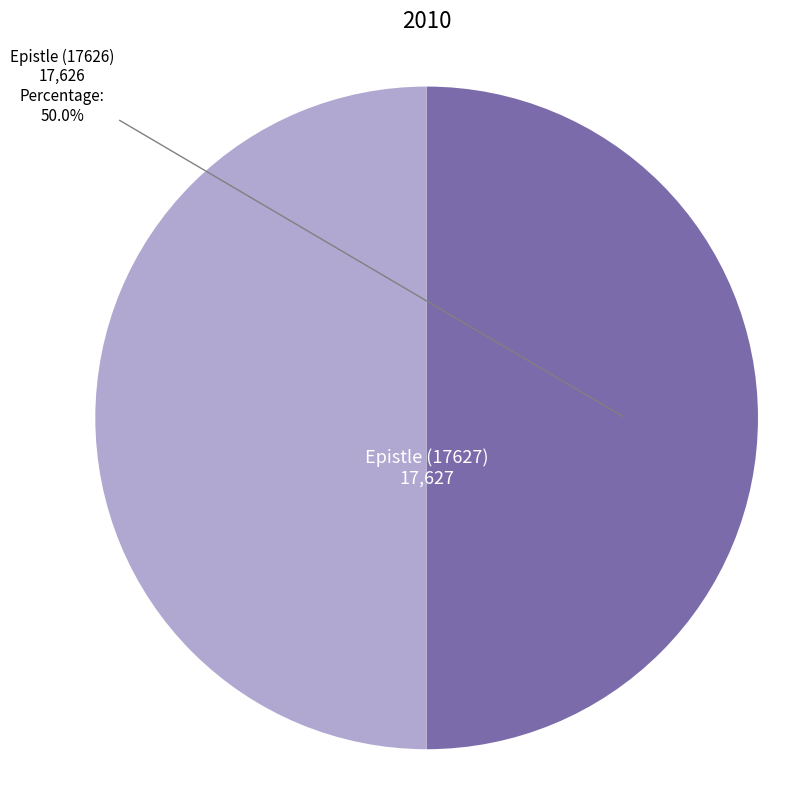

What portion of the pie excludes Epistle (17626)?

50.0%